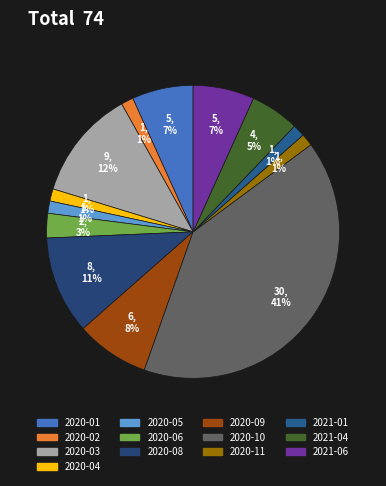

How many slices are in this pie chart?

13